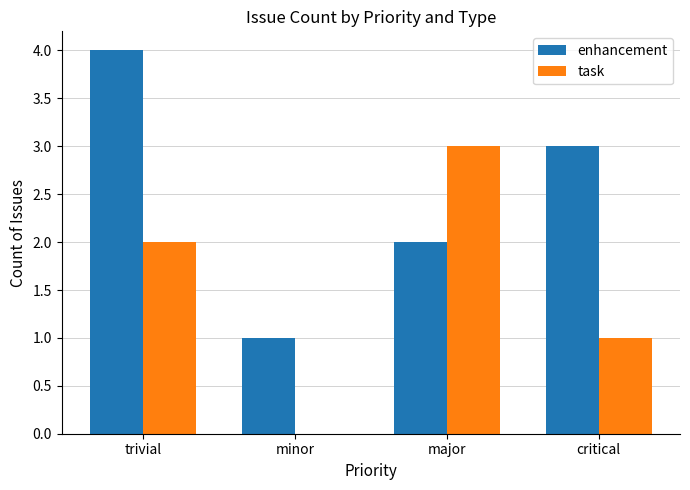

What is the sum of the task values at critical and trivial?

3